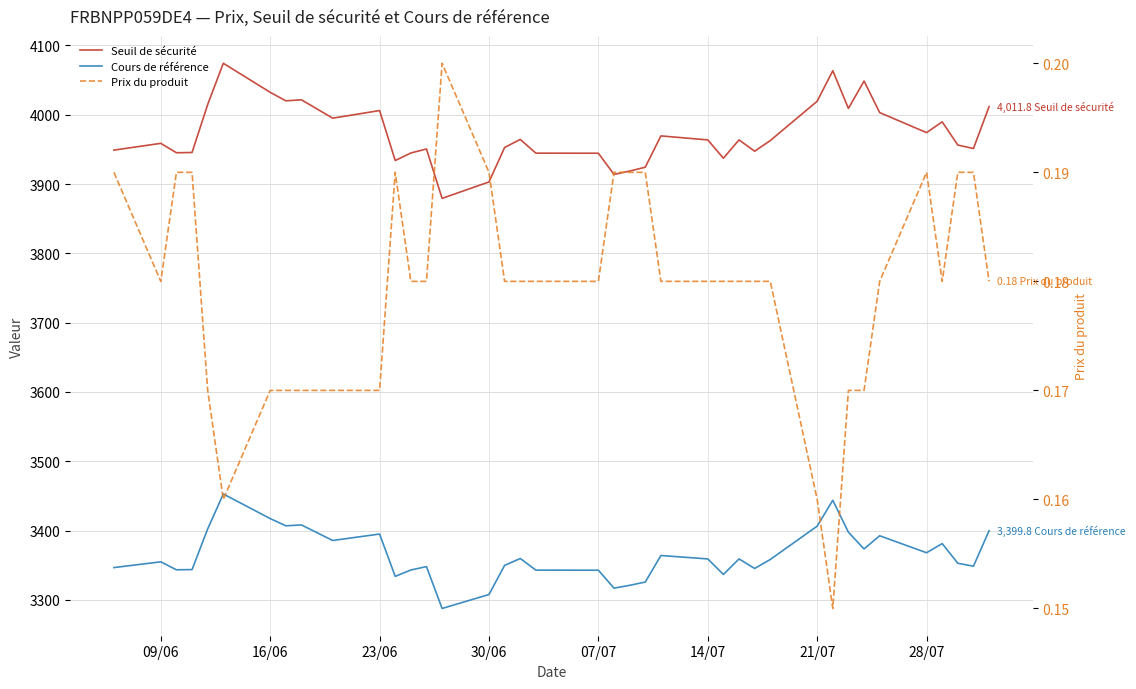

Reading left to right, extract all data points from this chart.

Seuil de sécurité: 3949.0	3958.8	3945.2	3945.6	4014.8	4074.3	4032.4	4020.1	4021.6	3995.1	4006.1	3934.0	3944.9	3950.6	3879.4	3903.1	3952.8	3964.4	3944.6	3944.5	3913.9	3918.8	3924.3	3969.5	3963.7	3937.3	3963.7	3947.5	3962.8	4019.6	4063.6	4009.2	4048.7	4003.2	3974.2	3989.8	3956.3	3951.3	4011.8
Cours de référence: 3346.6	3354.9	3343.4	3343.7	3402.4	3452.8	3417.3	3406.9	3408.1	3385.7	3395.0	3333.9	3343.1	3348.0	3287.6	3307.7	3349.8	3359.7	3342.9	3342.8	3316.9	3321.0	3325.7	3364.0	3359.1	3336.7	3359.1	3345.3	3358.3	3406.4	3443.7	3397.6	3373.5	3392.5	3368.0	3381.2	3352.8	3348.6	3399.8
Prix du produit: 0.2	0.2	0.2	0.2	0.2	0.2	0.2	0.2	0.2	0.2	0.2	0.2	0.2	0.2	0.2	0.2	0.2	0.2	0.2	0.2	0.2	0.2	0.2	0.2	0.2	0.2	0.2	0.2	0.2	0.2	0.1	0.2	0.2	0.2	0.2	0.2	0.2	0.2	0.2